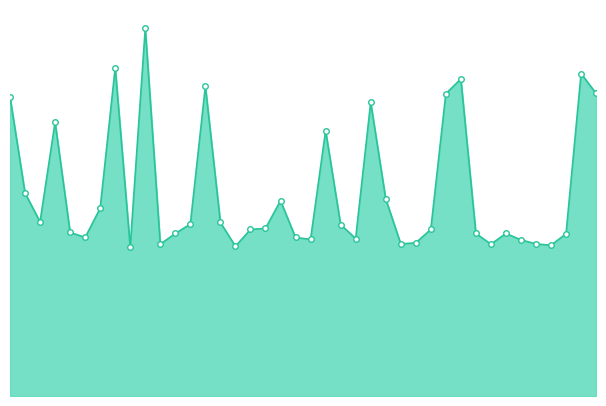

Rank the categories by value from lowest to highest.

00:23, 00:42, 01:40, 00:28, 01:29, 01:13, 01:37, 01:15, 01:35, 00:56, 01:04, 00:15, 00:53, 01:43, 00:31, 01:26, 01:32, 00:12, 00:45, 01:18, 00:48, 01:02, 00:34, 00:39, 00:06, 00:17, 00:51, 01:10, 00:04, 00:59, 00:09, 01:07, 00:01, 01:21, 01:50, 00:37, 01:24, 01:47, 00:20, 00:26